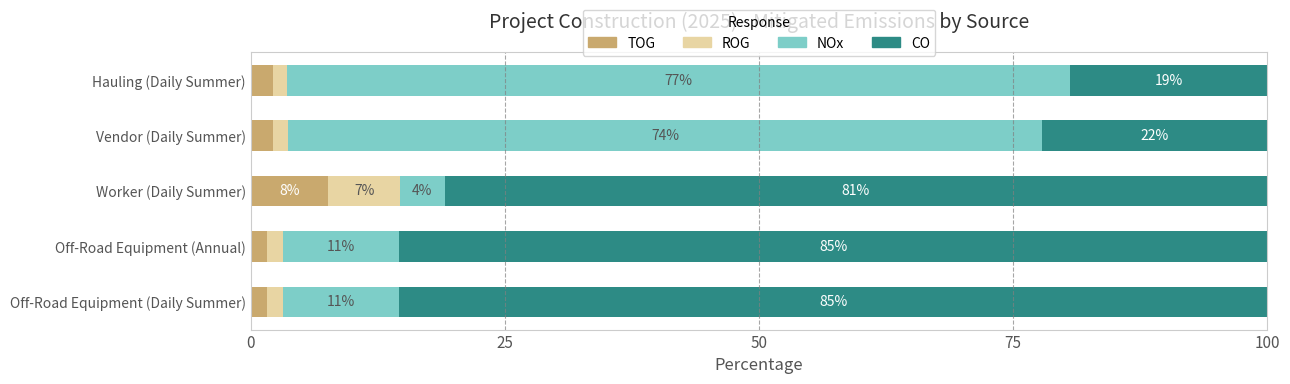

At which label is TOG closest to 4?

Vendor (Daily Summer)